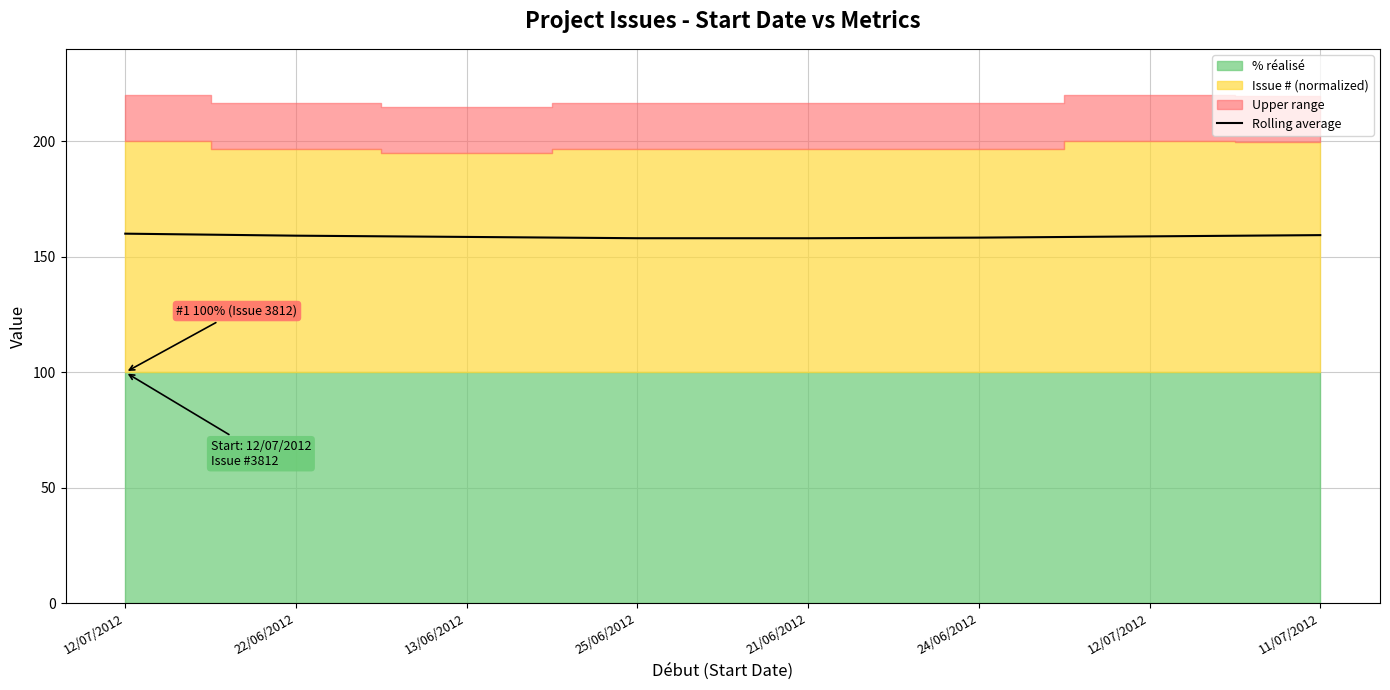

What is the label of the 4th point from the right?

21/06/2012